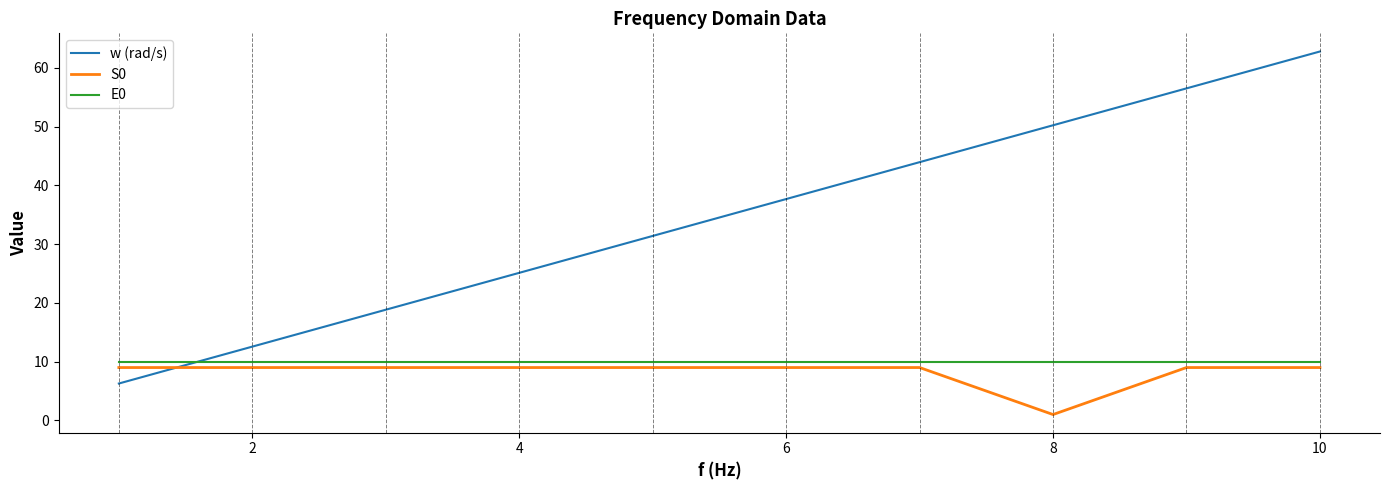

What is the sum of all S0 values?

82.0